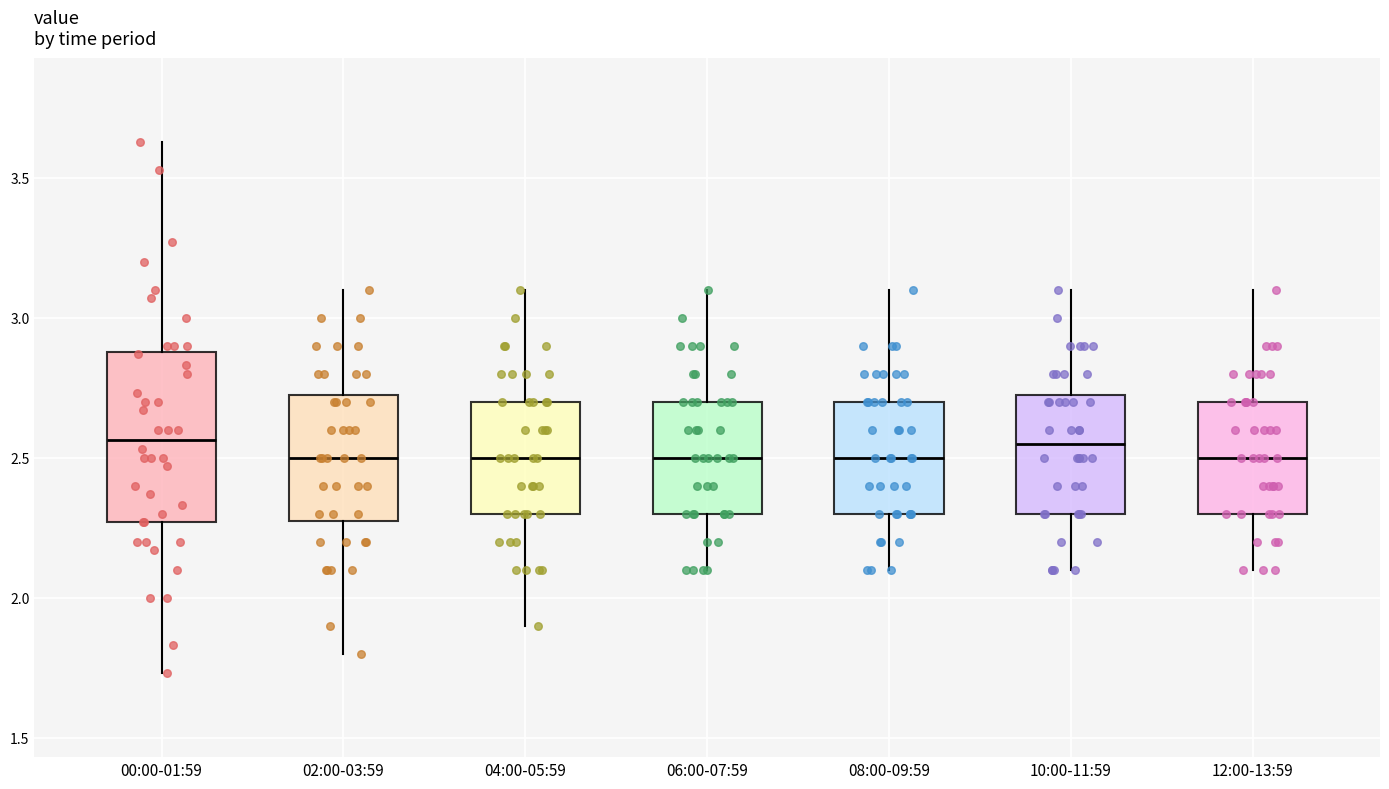

Reading left to right, transcribe this box plot: for each box, give where its median line is, the range the box spans, and where its two whiskers end, as read against the y-axis. The values are not printed on the chart, so give them approximately, as read against the axis.

00:00-01:59: median 2.55, box 2.25 to 2.90, whiskers 1.75 to 3.65
02:00-03:59: median 2.50, box 2.30 to 2.75, whiskers 1.80 to 3.10
04:00-05:59: median 2.50, box 2.30 to 2.70, whiskers 1.90 to 3.10
06:00-07:59: median 2.50, box 2.30 to 2.70, whiskers 2.10 to 3.10
08:00-09:59: median 2.50, box 2.30 to 2.70, whiskers 2.10 to 3.10
10:00-11:59: median 2.55, box 2.30 to 2.75, whiskers 2.10 to 3.10
12:00-13:59: median 2.50, box 2.30 to 2.70, whiskers 2.10 to 3.10